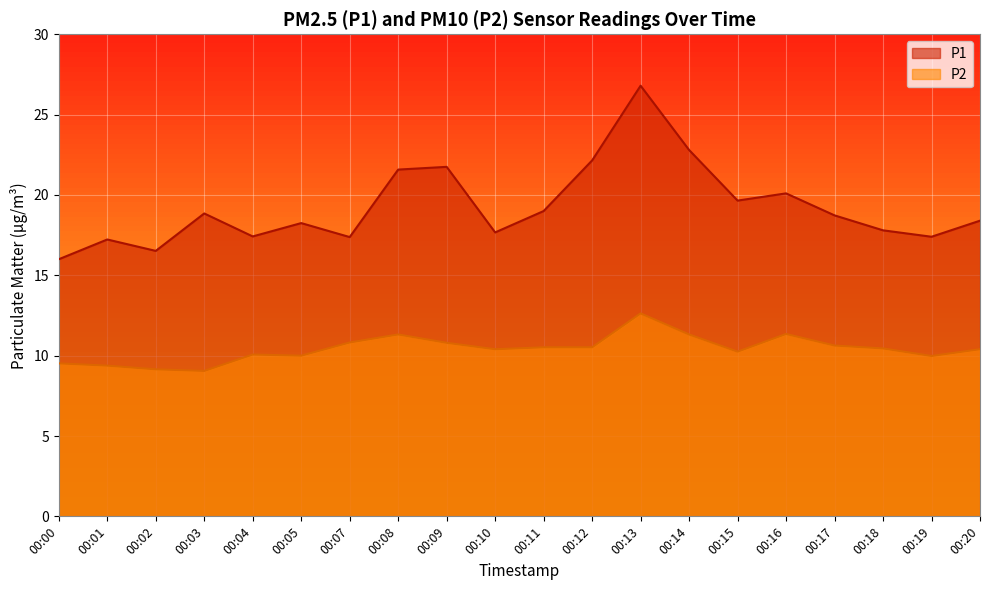

What is the total value across all series at 00:04?

27.5